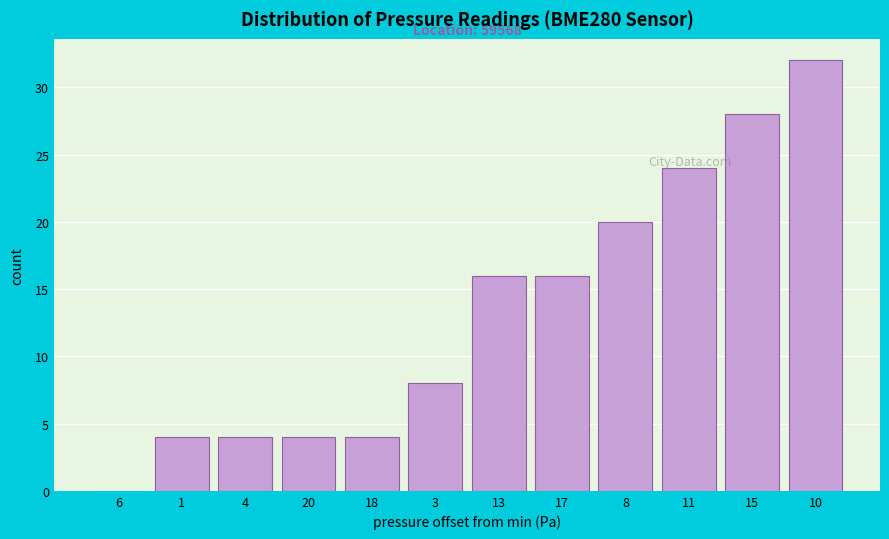

True or false: the data shows 26 at 8.

False